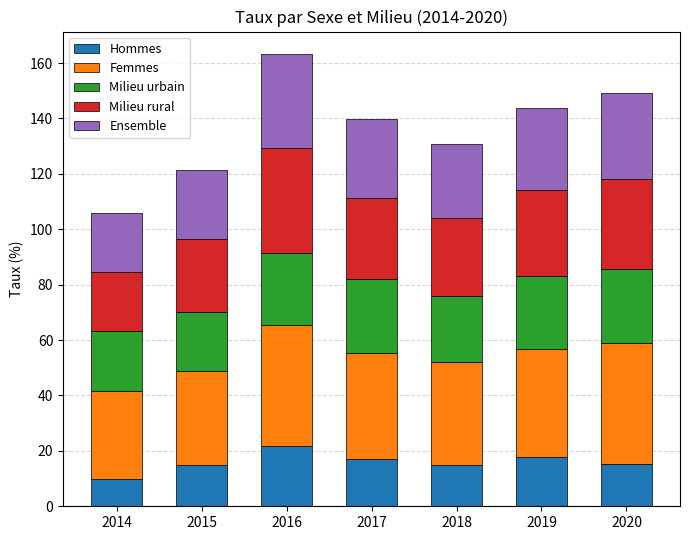

What is the highest value of the Hommes series?

21.9